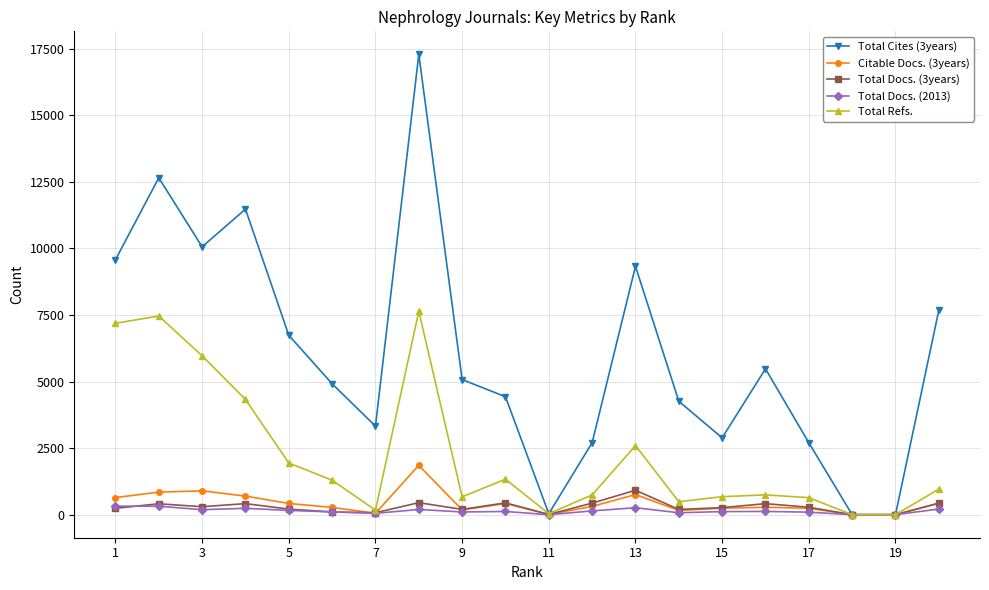

Which series has the largest range (max minus min)?

Total Cites (3years)